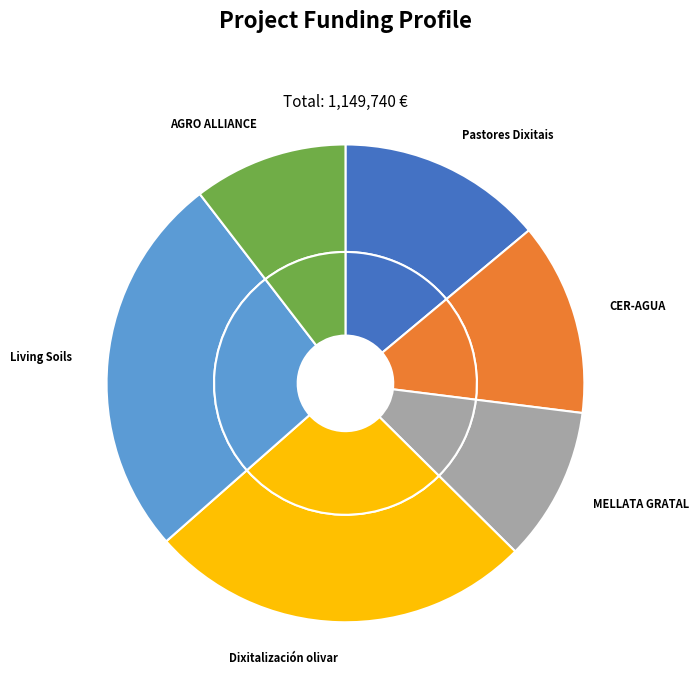

To the nearest percent, what percentage of the pie is CER-AGUA?

13%